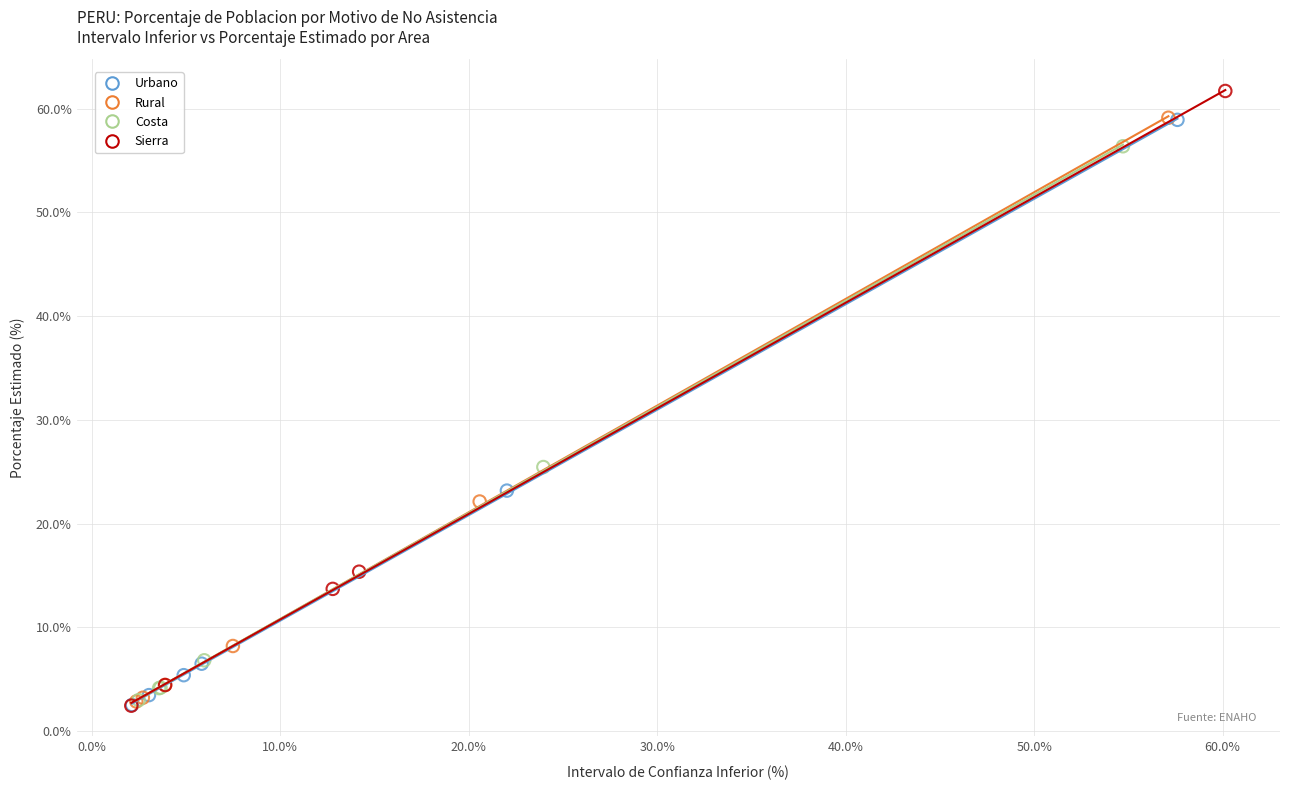

Which series contains the highest Y value?

Sierra